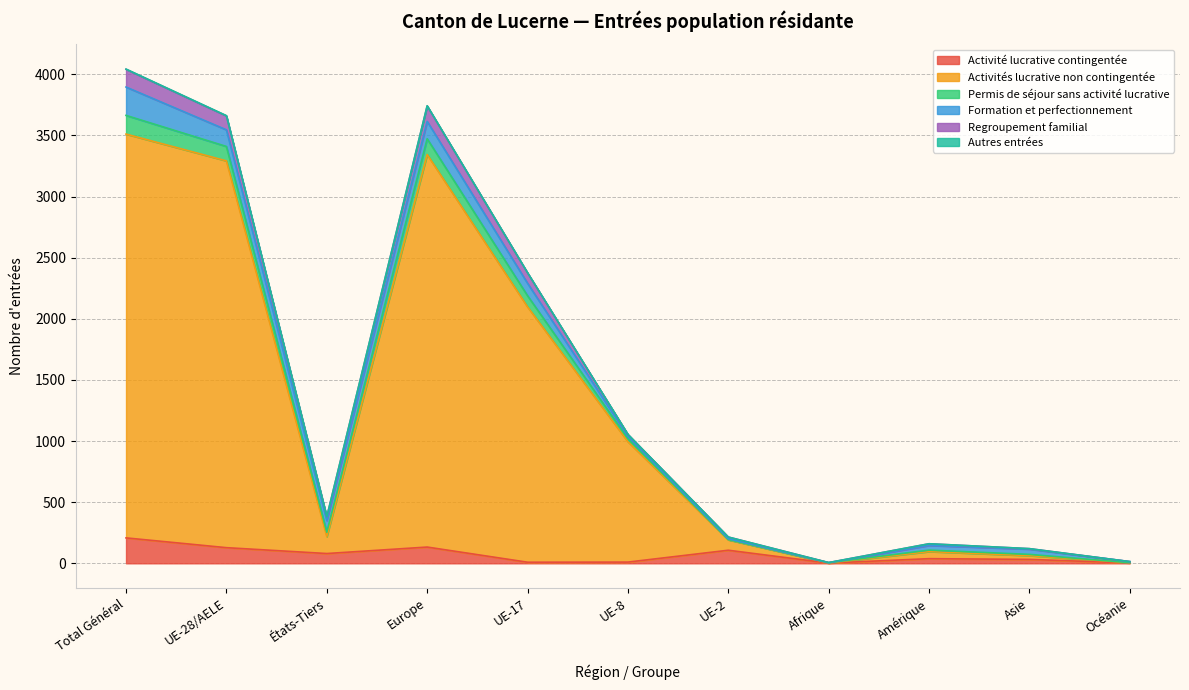

The value of Activité lucrative contingentée at Total Général is 342. True or false?

False